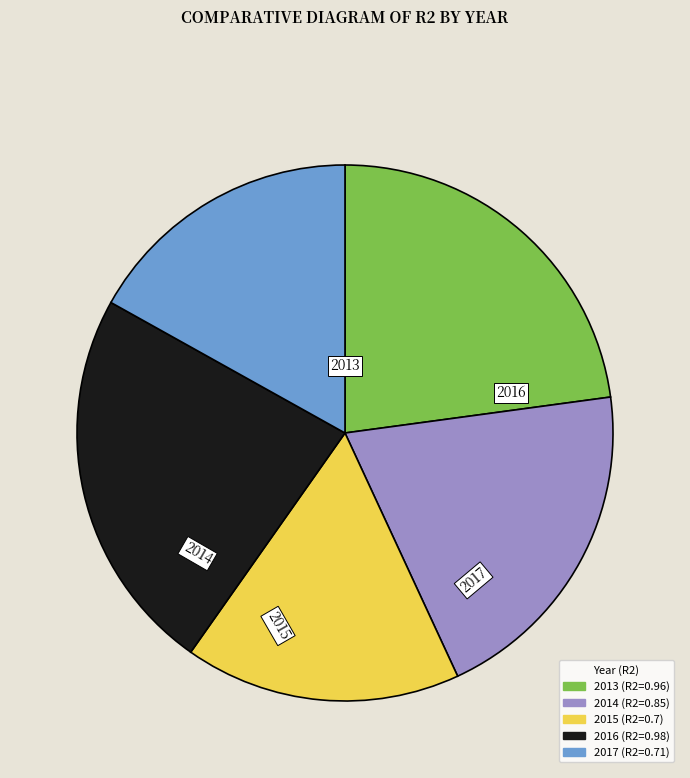

What is the largest slice in the pie chart?

2016